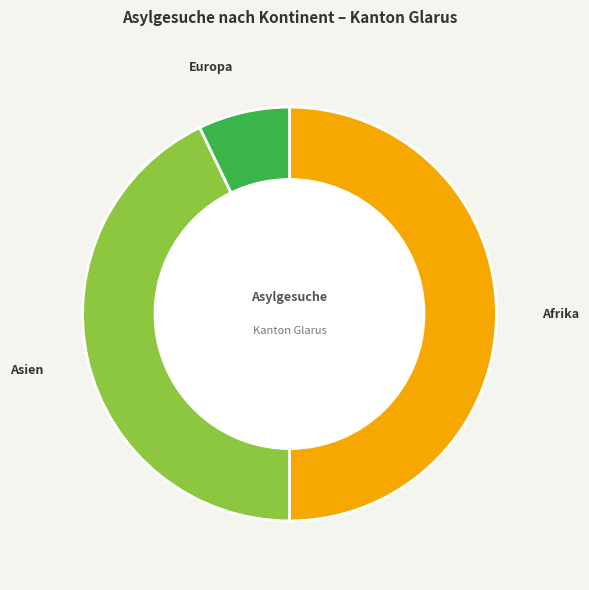

Is it true that Europa is 1% of the pie?

False